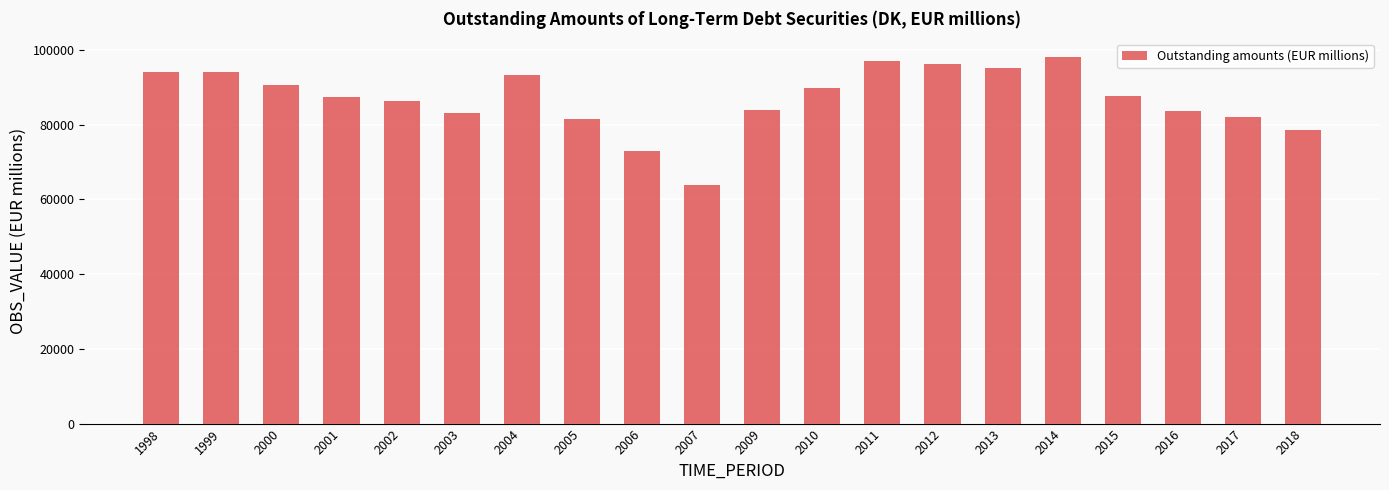

Count the number of data series in this chart.

1